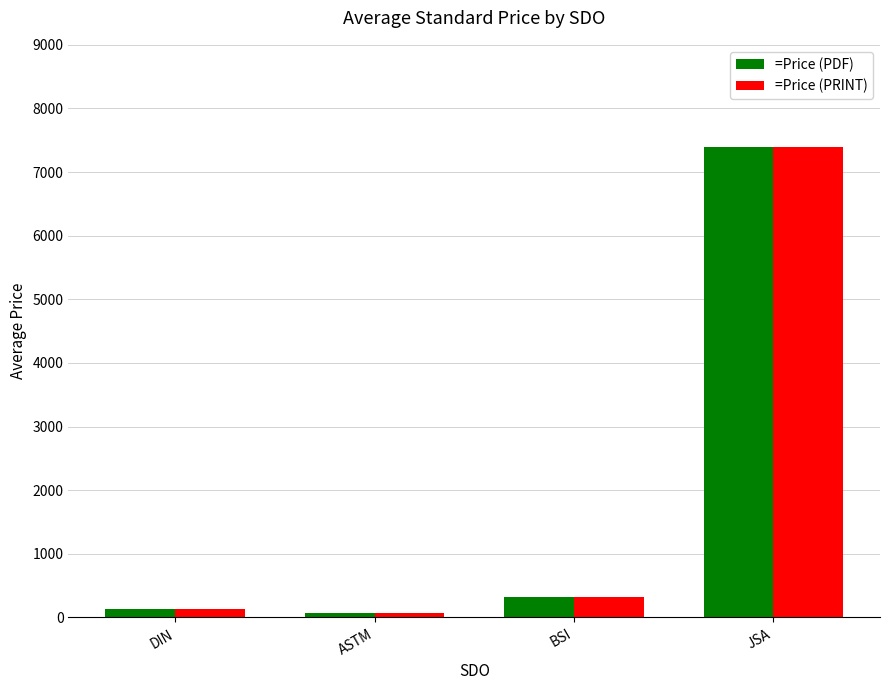

What is the value of the =Price (PRINT) bar at the 2nd from the left?

72.5